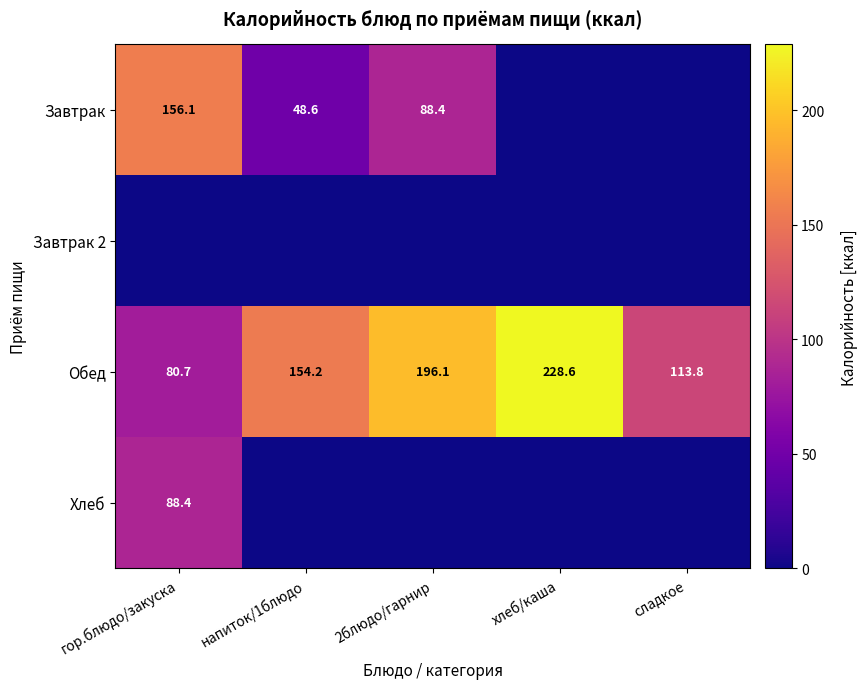

What is the sum of the Обед values at напиток/1блюдо and гор.блюдо/закуска?

234.9